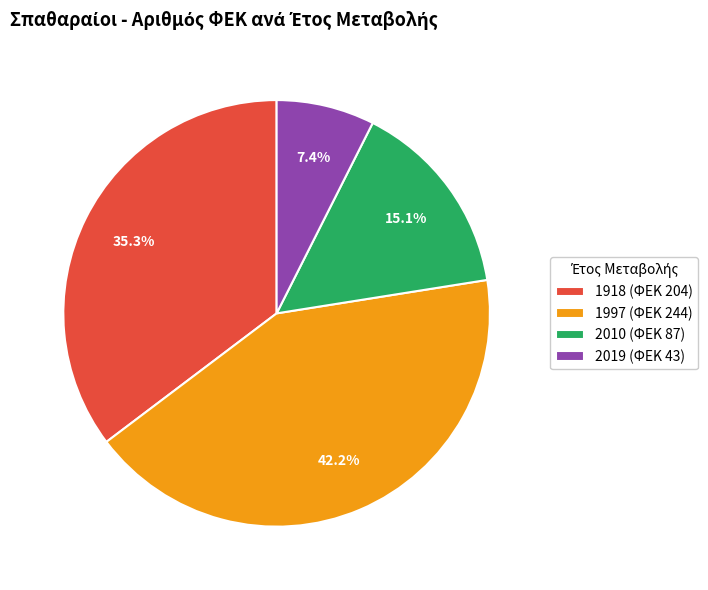

What percentage is the 1918 slice, to the nearest percent?

35%